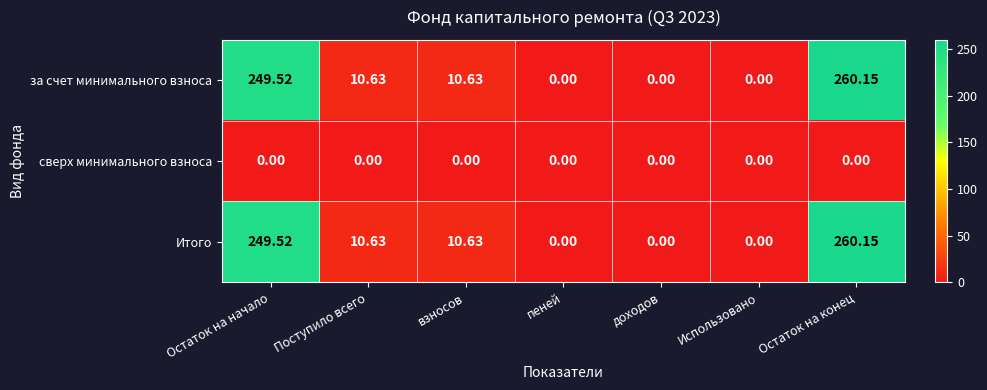

How many data points does each series have?

7